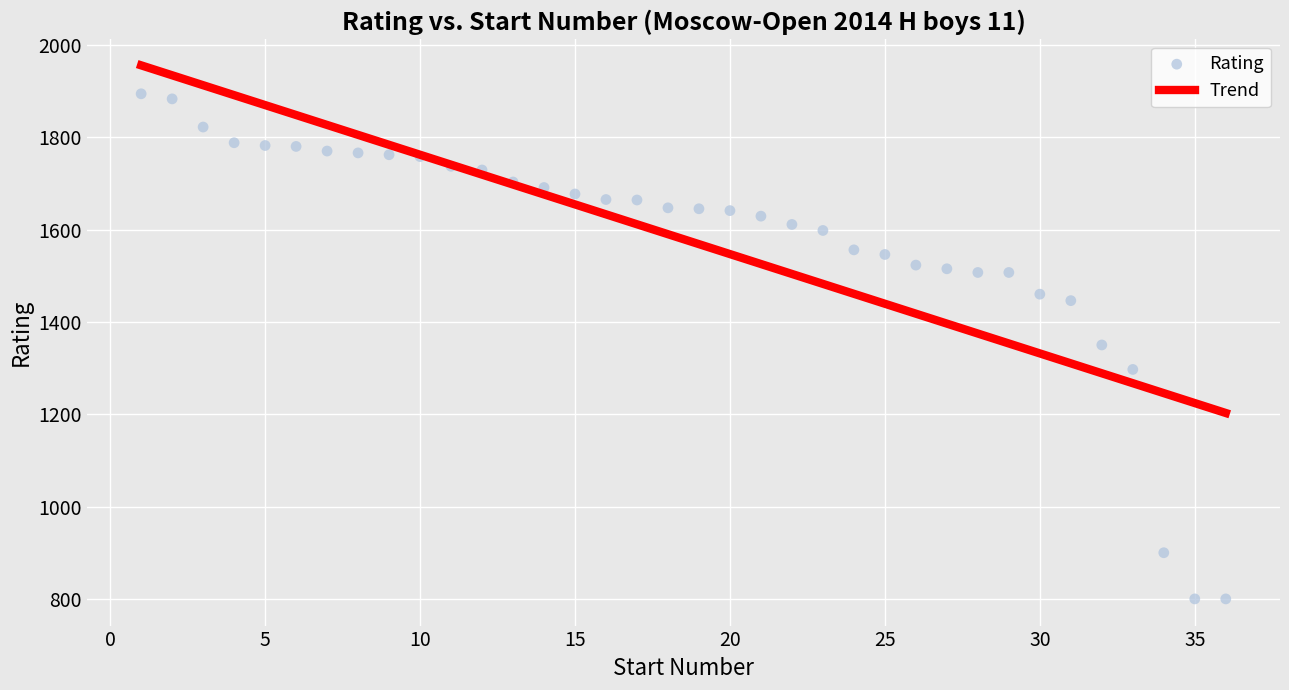

What is the range of Y values (max minus min)?

1094